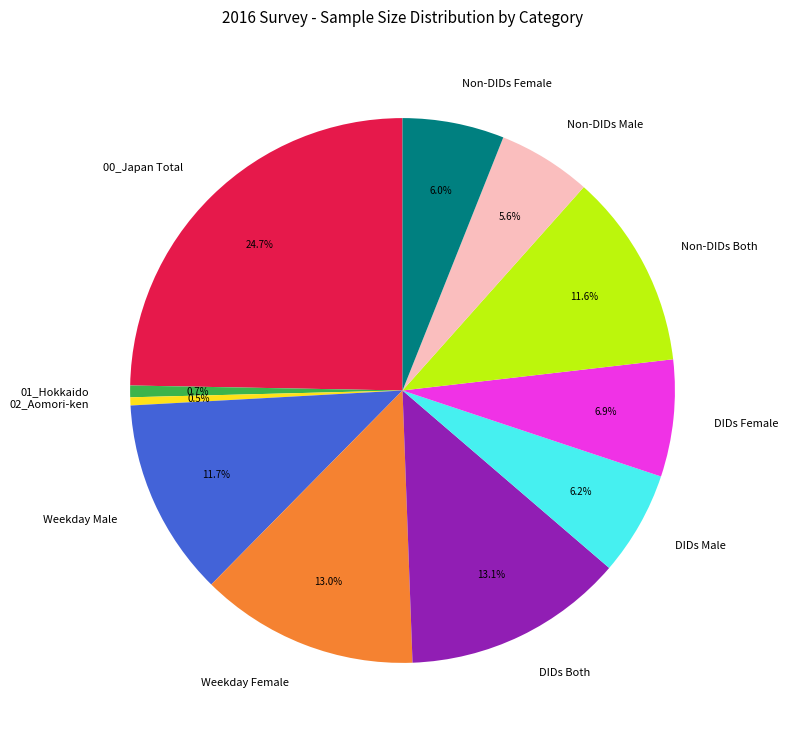

True or false: 00_Japan Total accounts for 25% of the total.

True